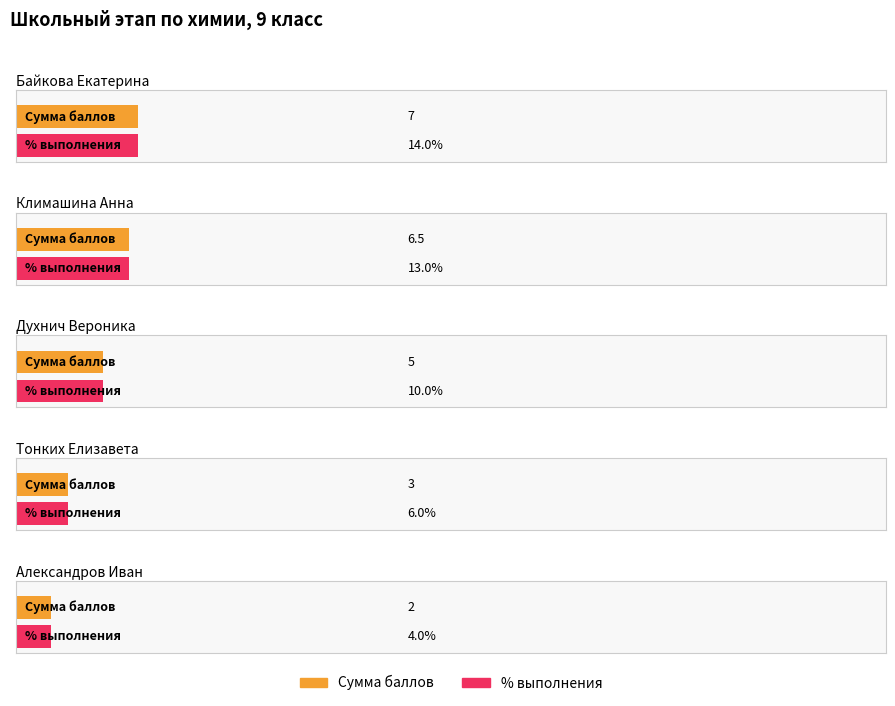

Approximately how many times larger is the value at Духнич Вероника compared to Климашина Анна?

0.8